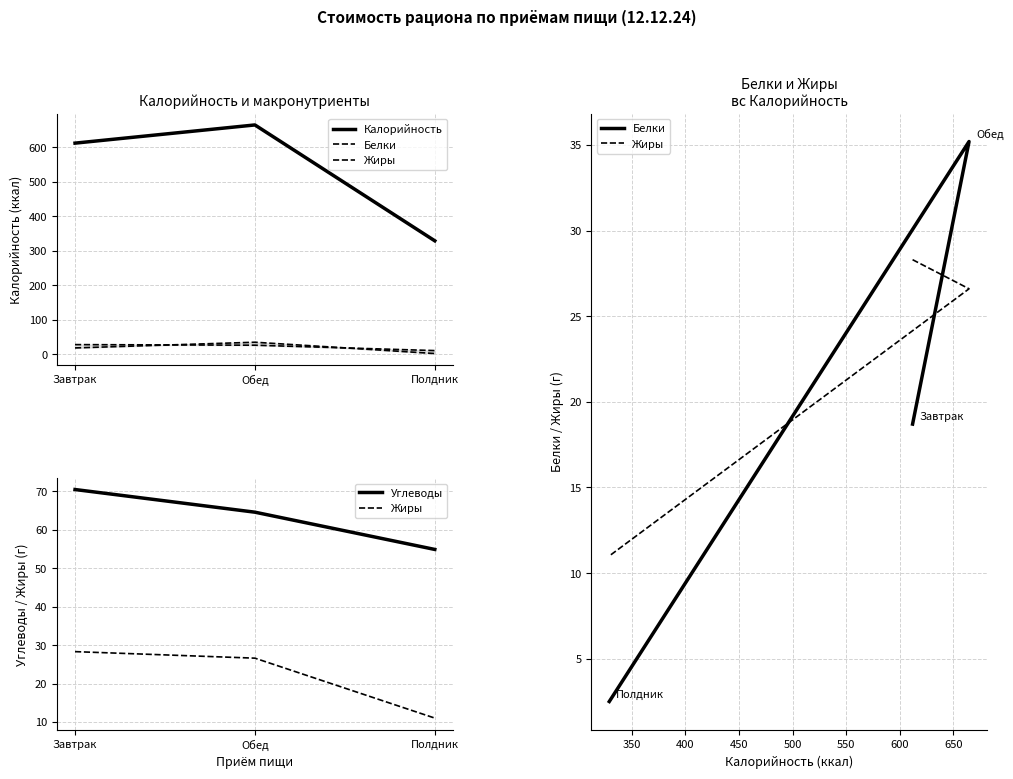

At which category does the chart reach its minimum across all series?

Полдник